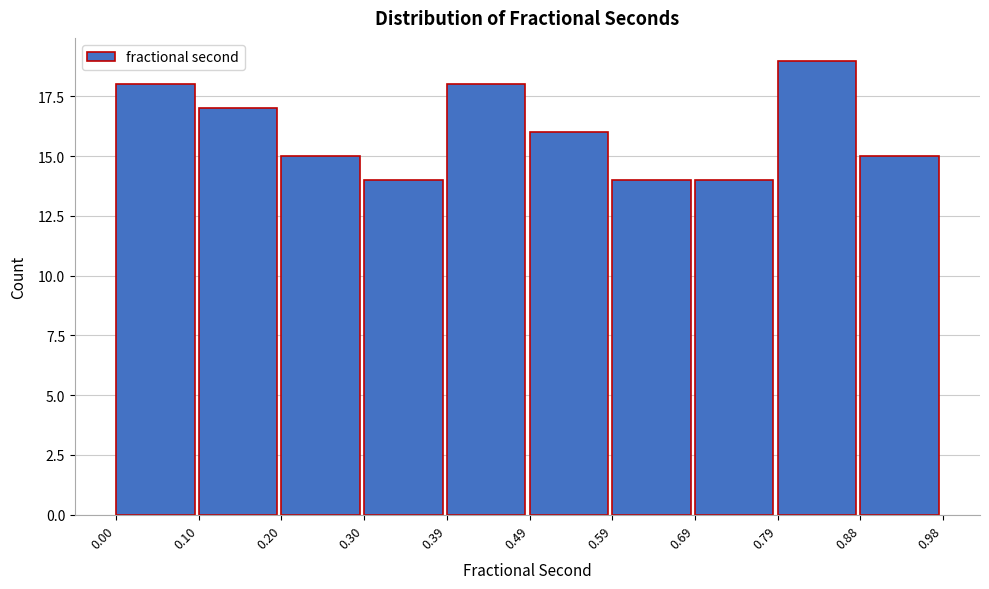

Which range on the x-axis has the tallest bar?

0.79 to 0.88